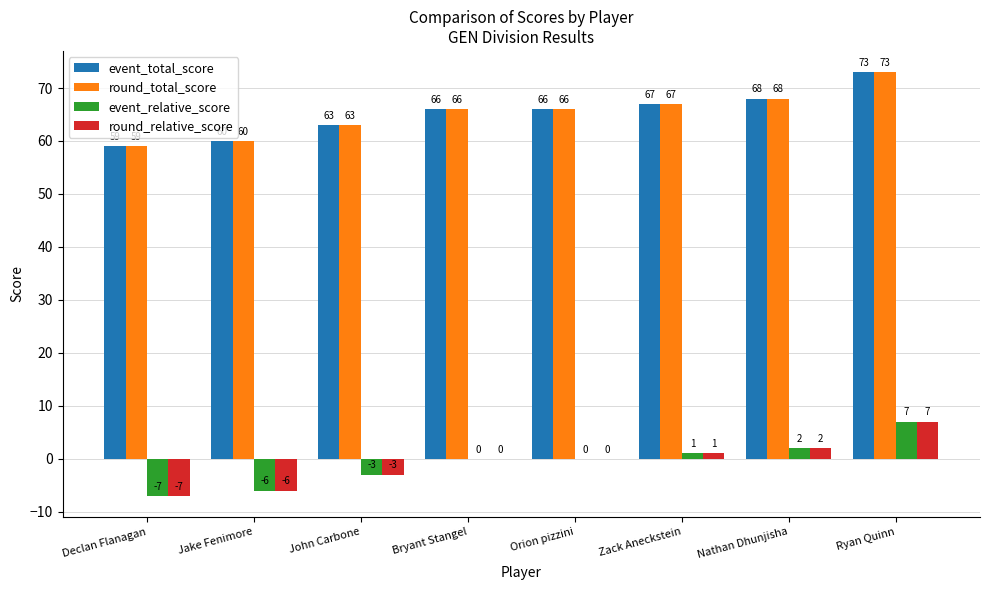

What value does the round_total_score series have at John Carbone, to the nearest 10?

60